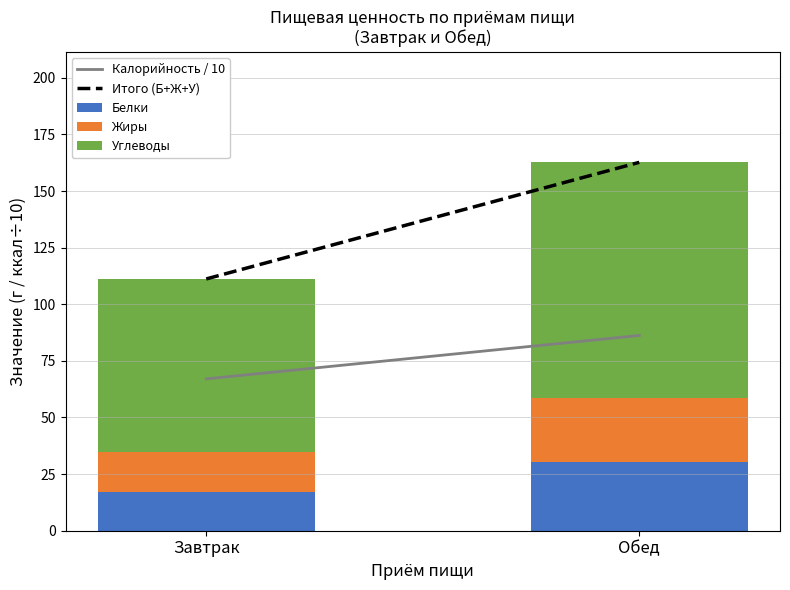

What is the total value across all series at Обед?

162.7